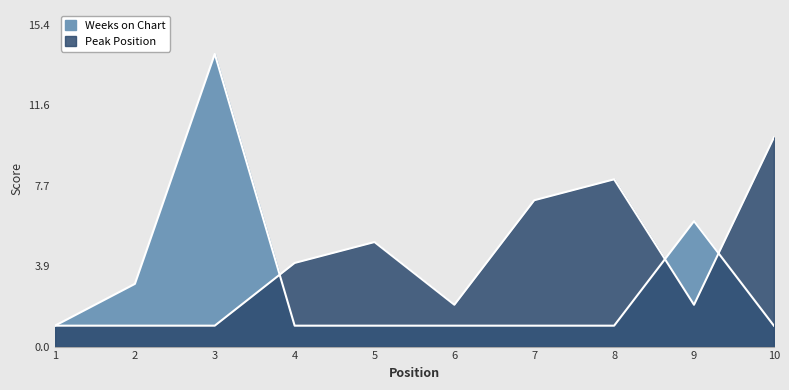

True or false: Peak Position and Weeks on Chart intersect in this chart.

True